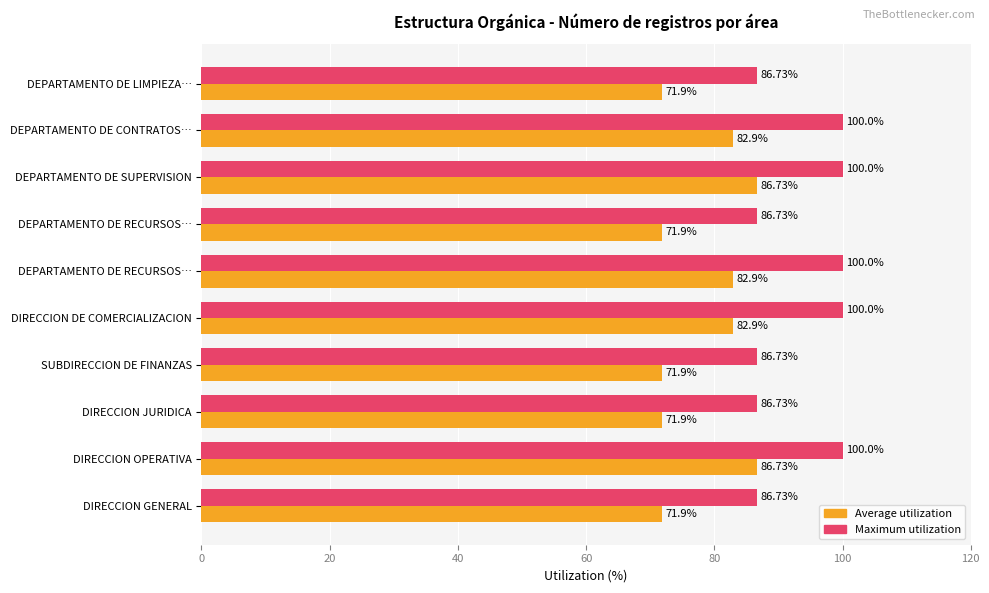

Count the number of categories in the chart.

10